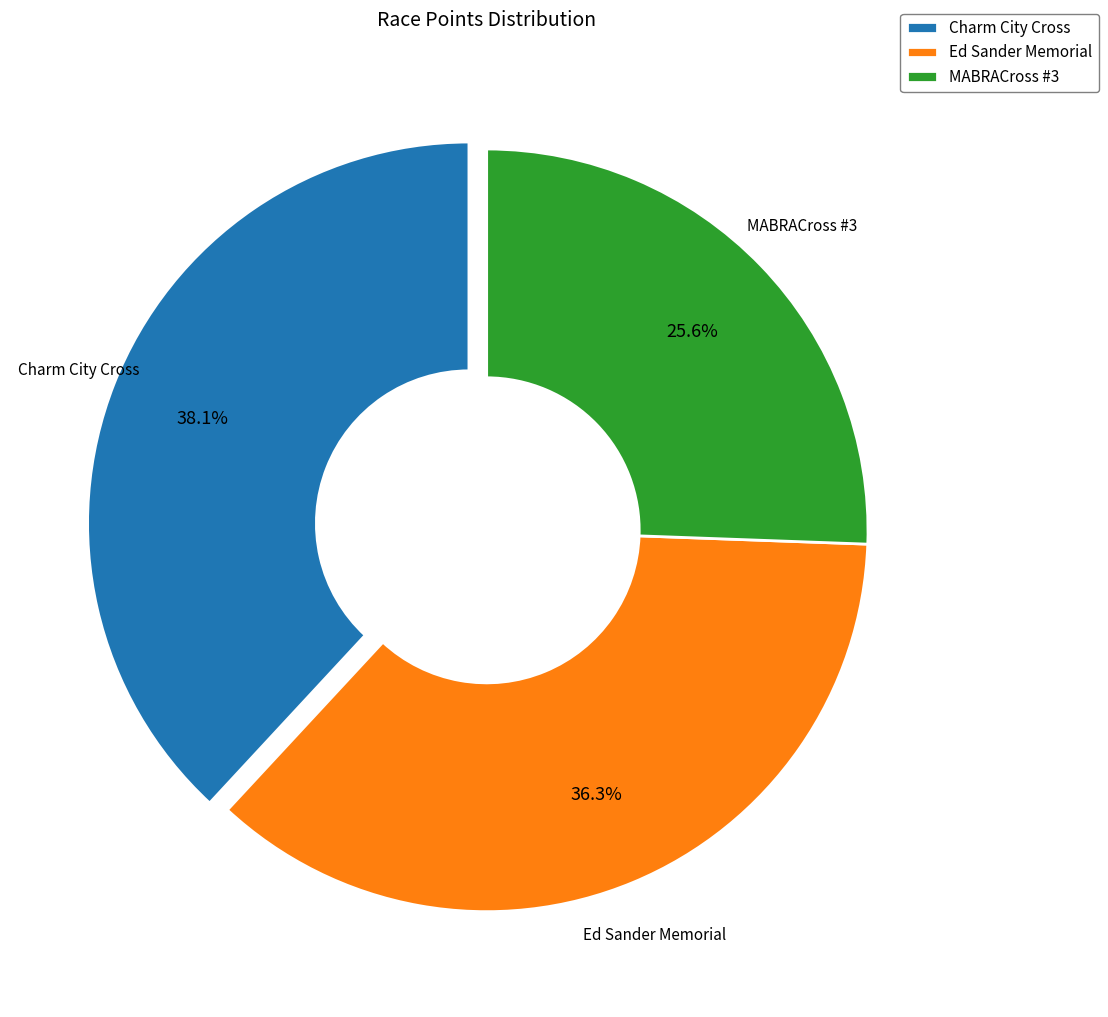

Rank the categories by value from highest to lowest.

Charm City Cross, Ed Sander Memorial, MABRACross #3